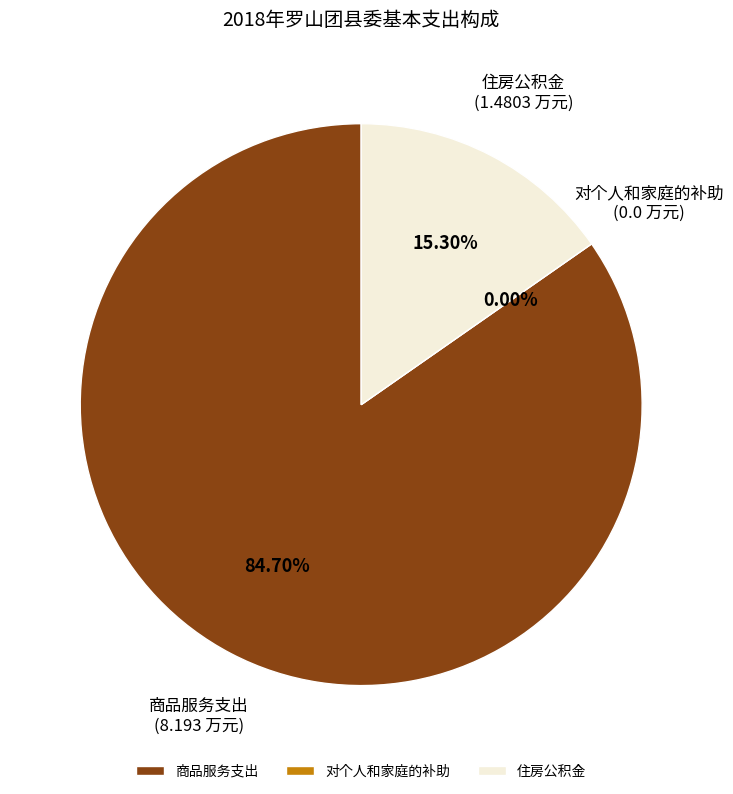

What is the total percentage of 对个人和家庭的补助 and 商品服务支出?

84.7%